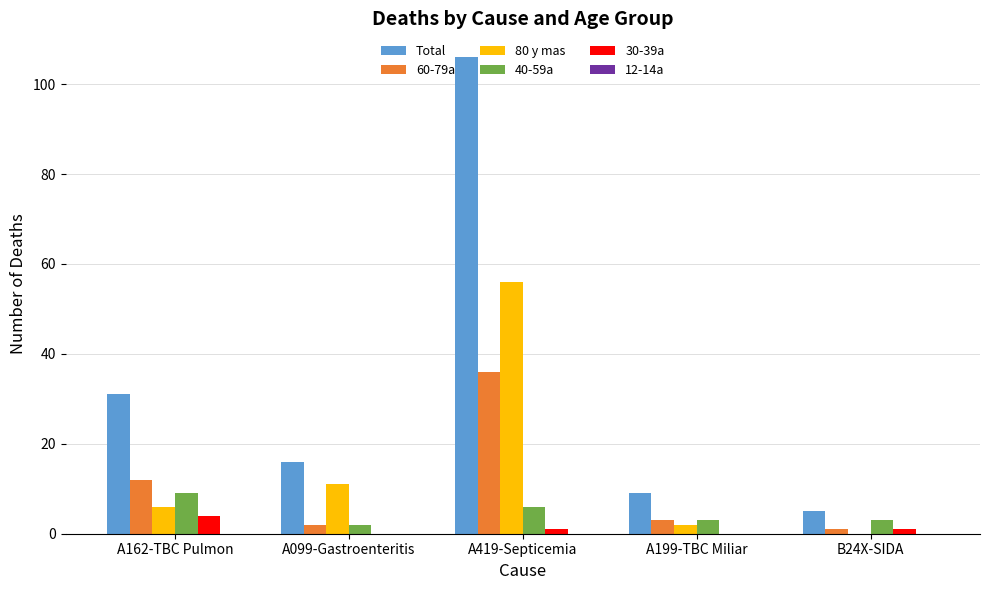

The value of 60-79a at A419-Septicemia is 20. True or false?

False